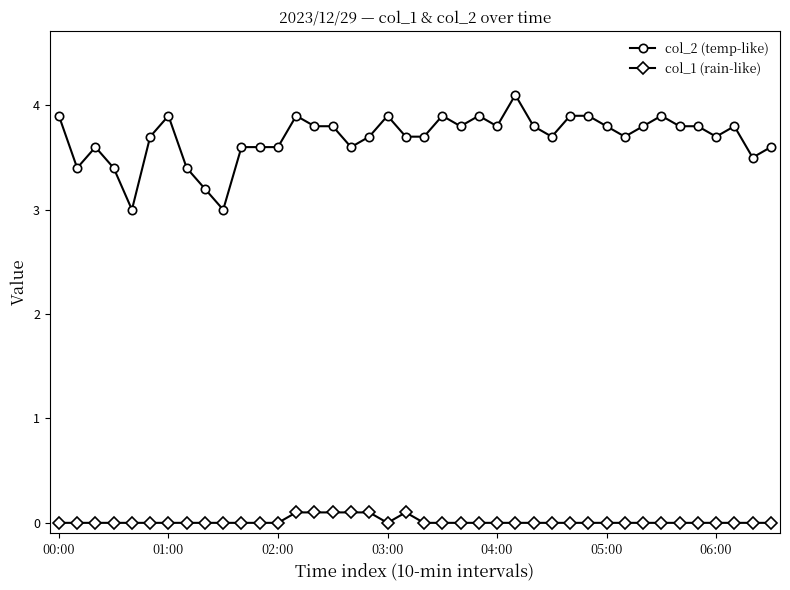

At how many categories does at least one series exceed 1?

40